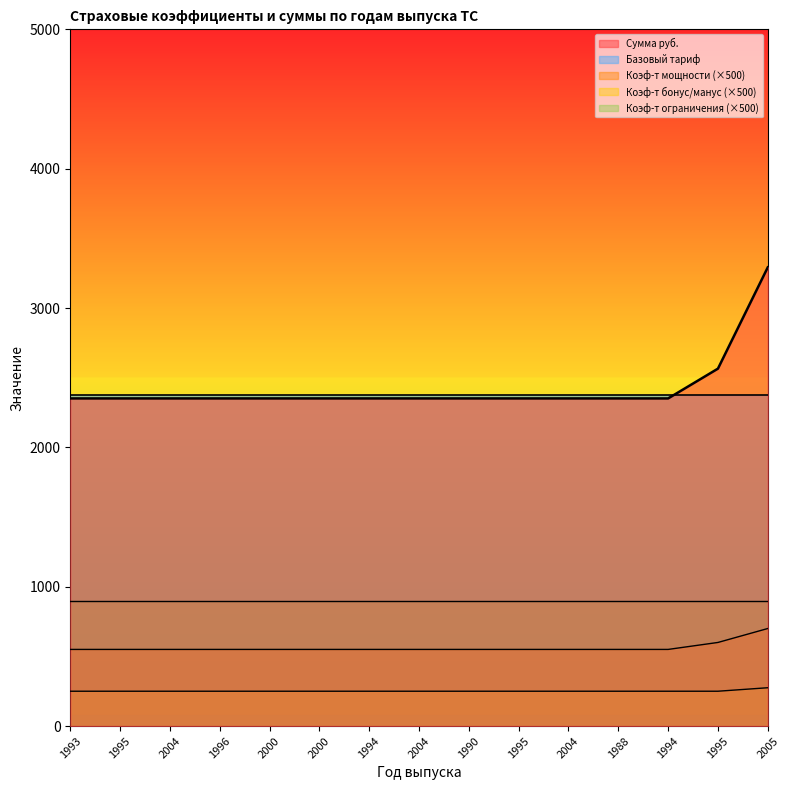

What is the label of the 1st point from the left?

1993